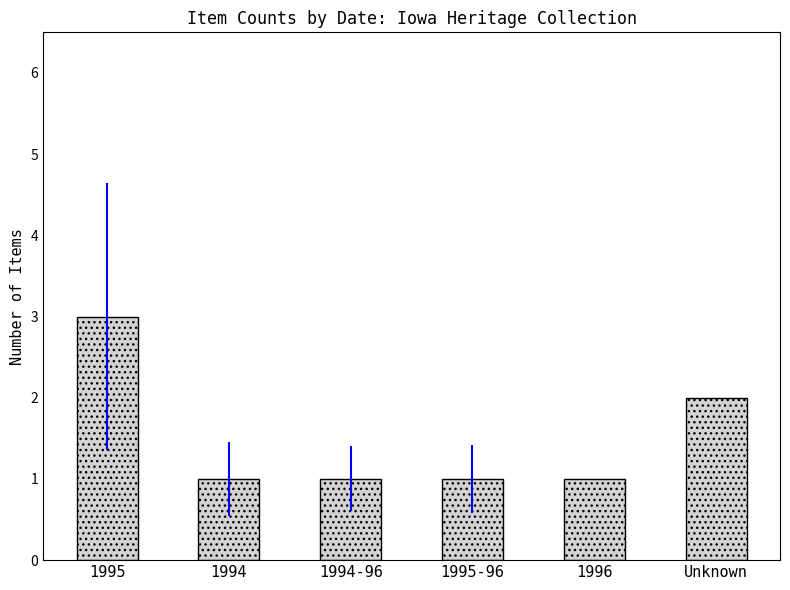

Reading right to left, what are all the values shown in this chart?

2	1	1	1	1	3